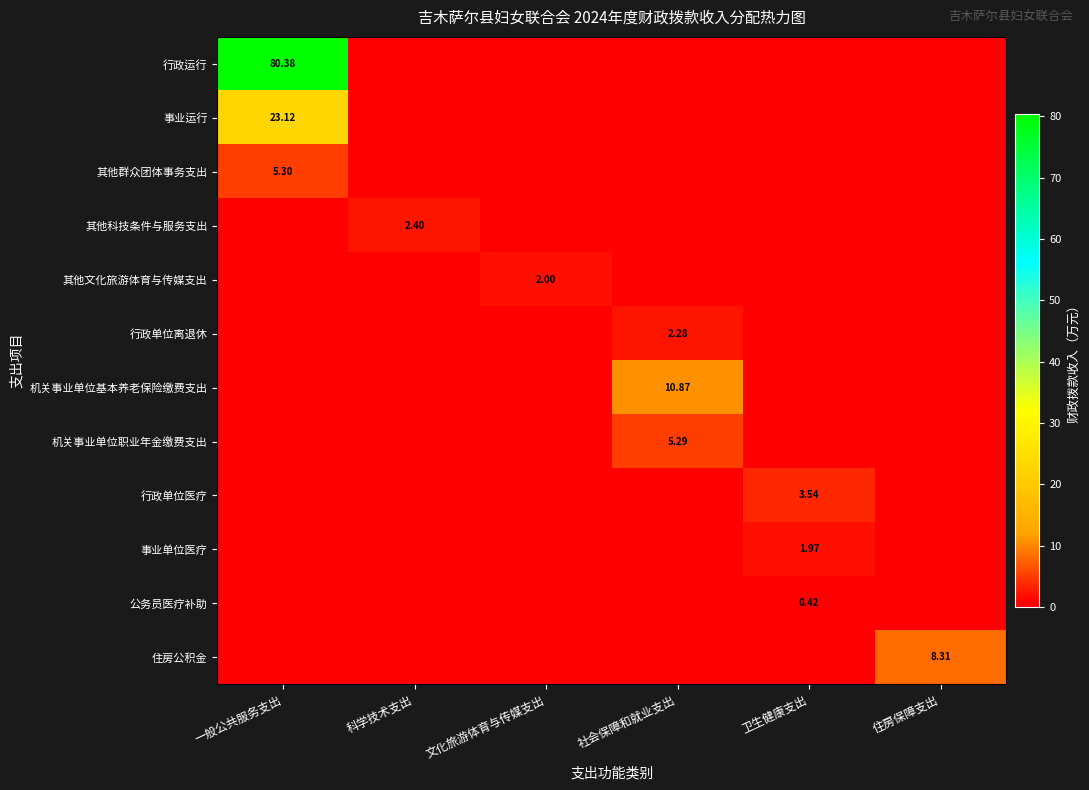

What is the maximum value for 行政单位离退休?

2.3